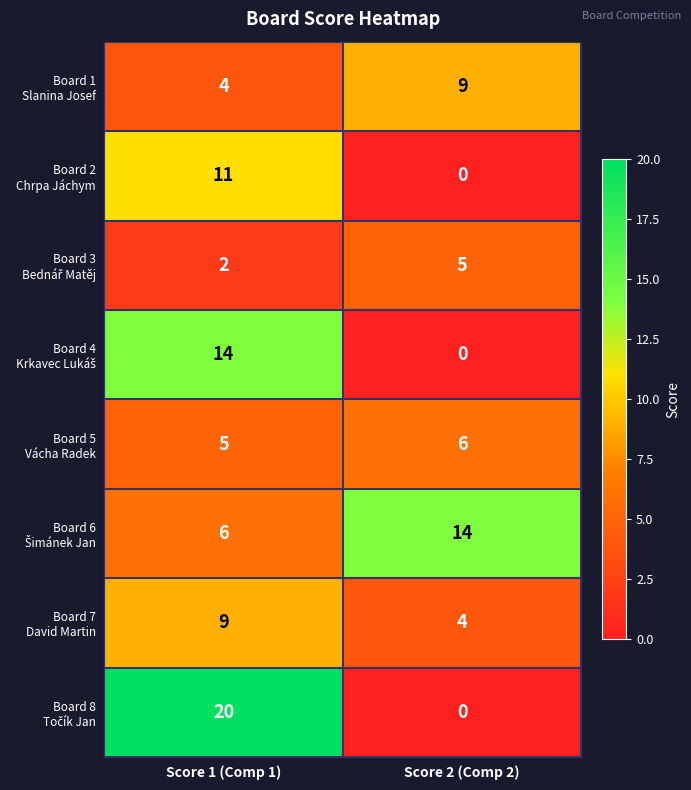

Which category has the lowest value across all series?

Score 2 (Comp 2)